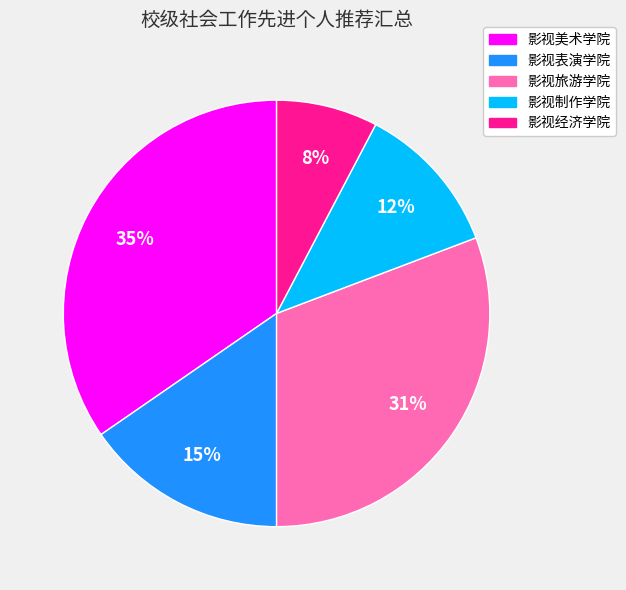

How many slices are in this pie chart?

5